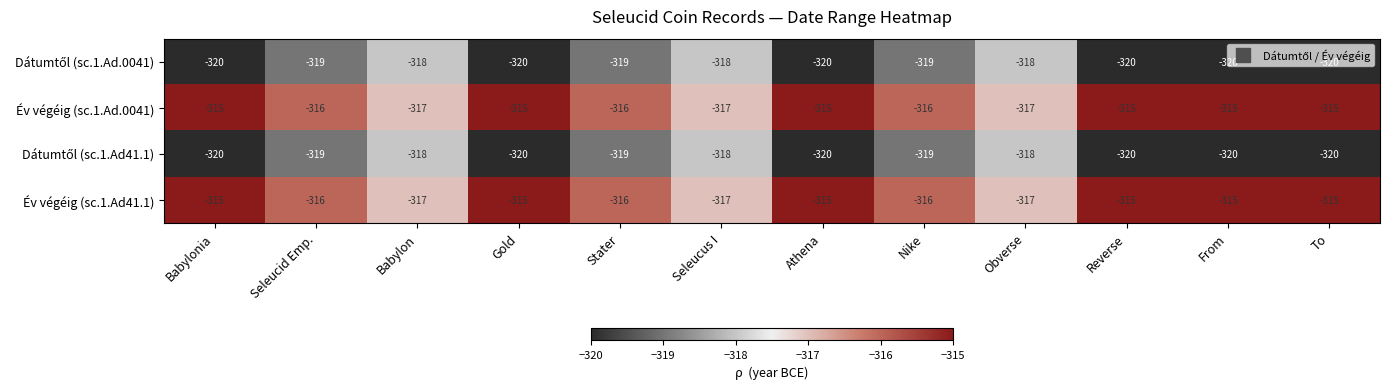

Is the value of Év végéig (sc.1.Ad41.1) at Obverse greater than the value of Év végéig (sc.1.Ad.0041) at Nike?

No